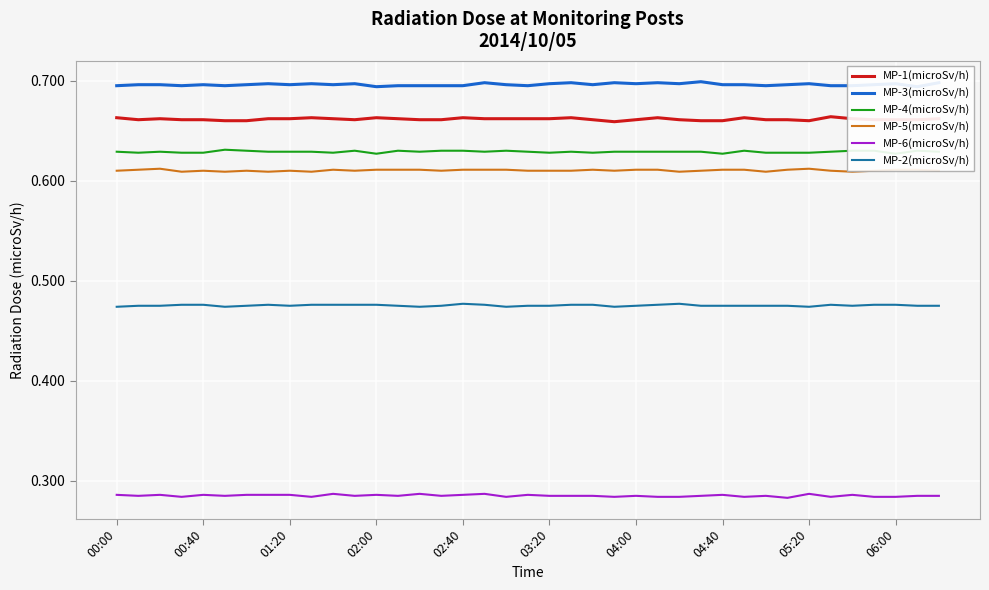

True or false: MP-5(microSv/h) has a value of 0.4 at 18.

False